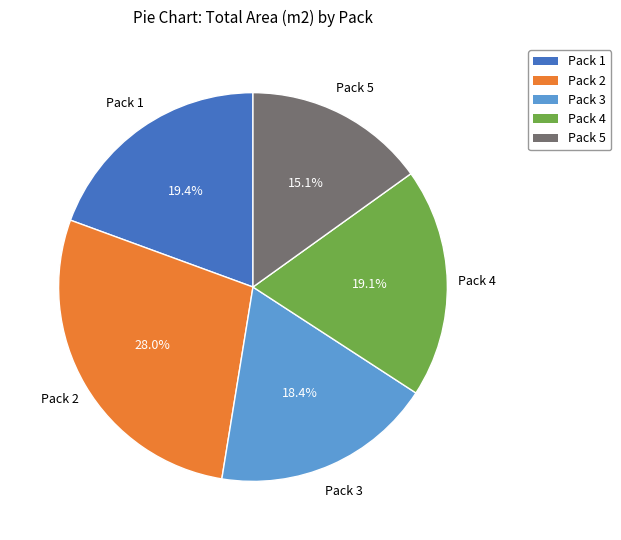

Is it true that Pack 3 is 33% of the pie?

False